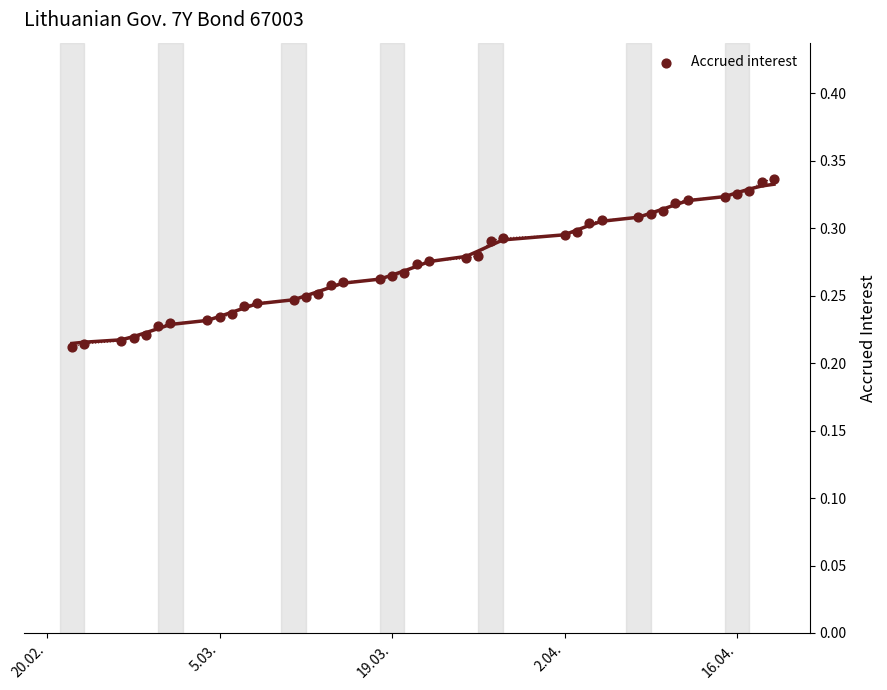

What is the range of X values (max minus min)?

57.0